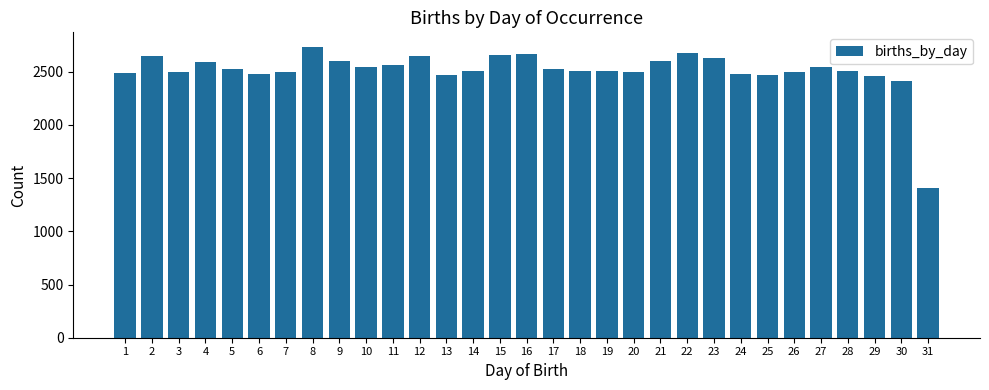

Is it true that the value at 1 is 2491?

True